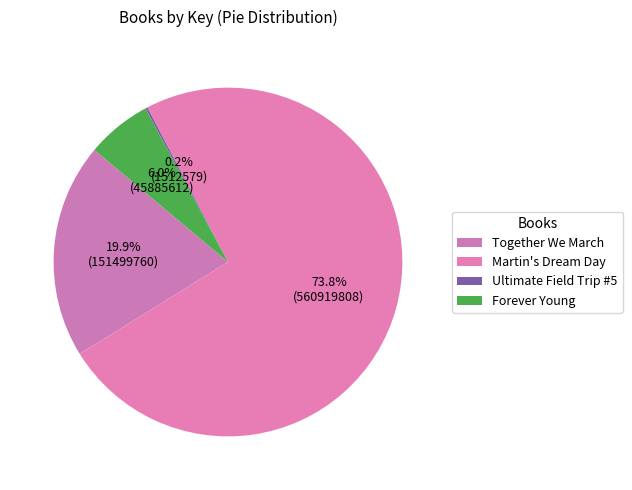

Is there any slice that represents more than half of the pie?

Yes